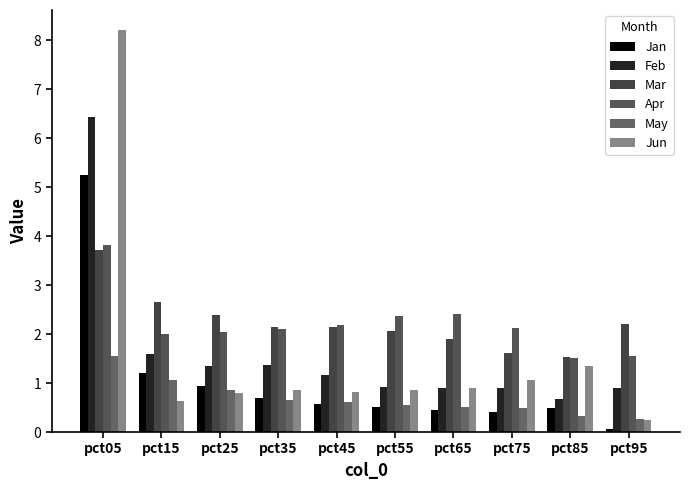

What is the difference between the second highest and second lowest values in the Apr series?

0.8